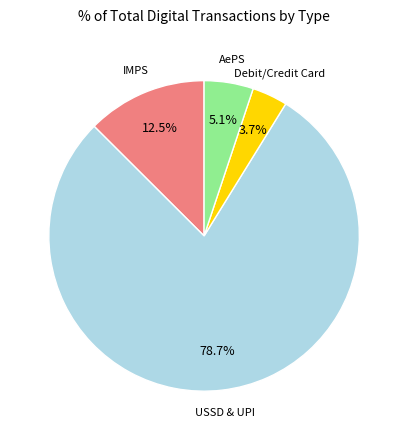

Is there any slice that represents more than half of the pie?

Yes